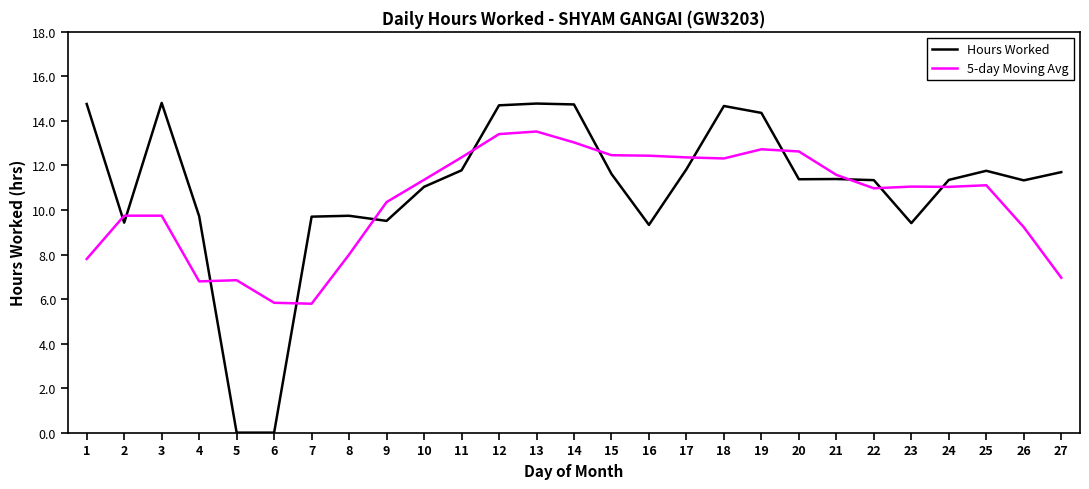

What is the total value across all series at 22?

22.3